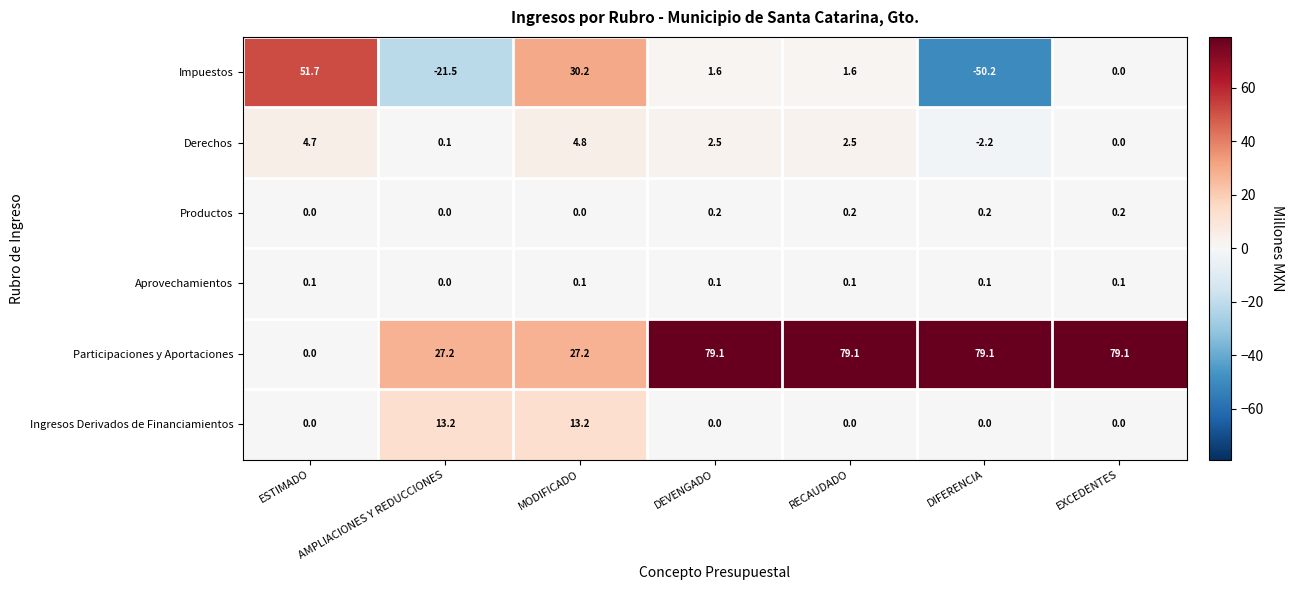

What is the average value of the Derechos series?

1.8